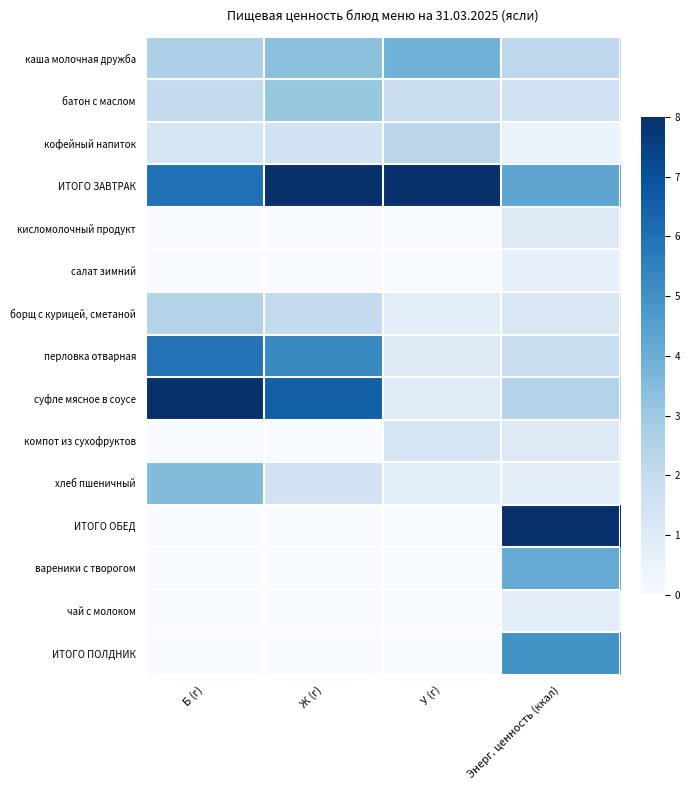

At which category does the chart reach its peak across all series?

Ж (г)